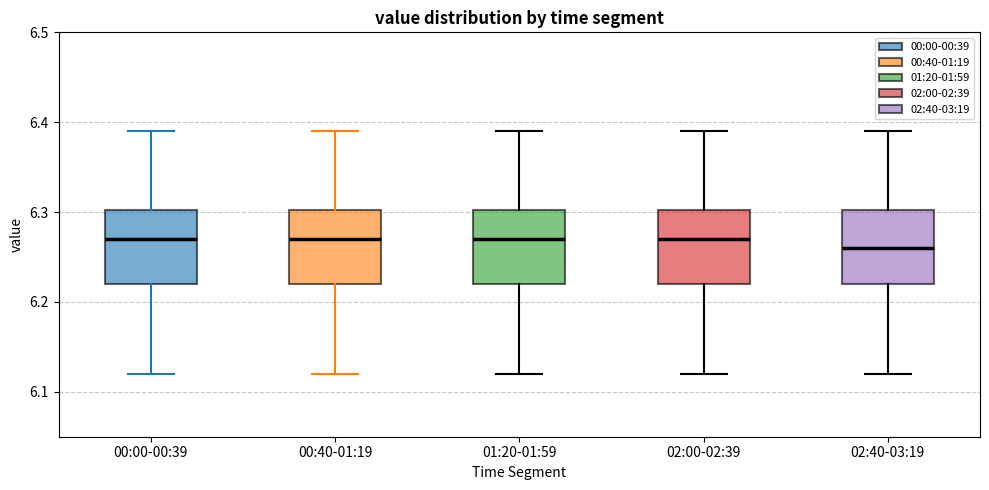

Where is the upper edge of the box for 01:20-01:59 on the y-axis? The values are not printed on the chart, so give them approximately, as read against the axis.

6.30